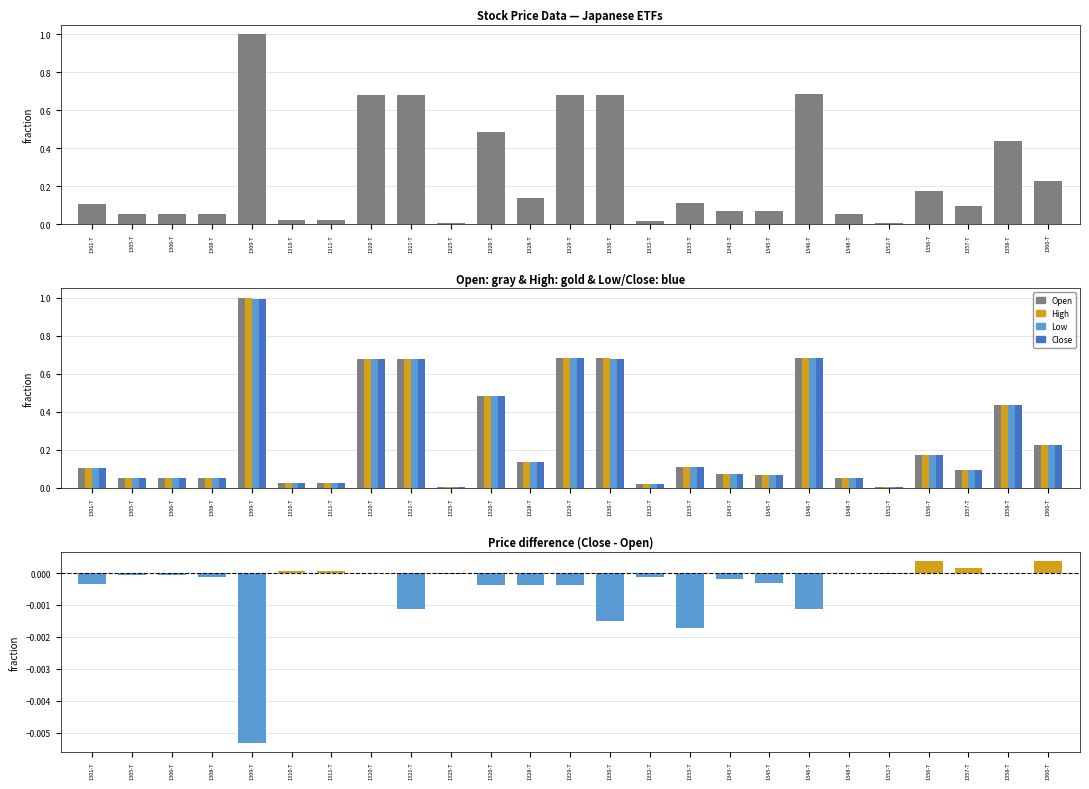

At which label does the data first exceed 0?

1310-T